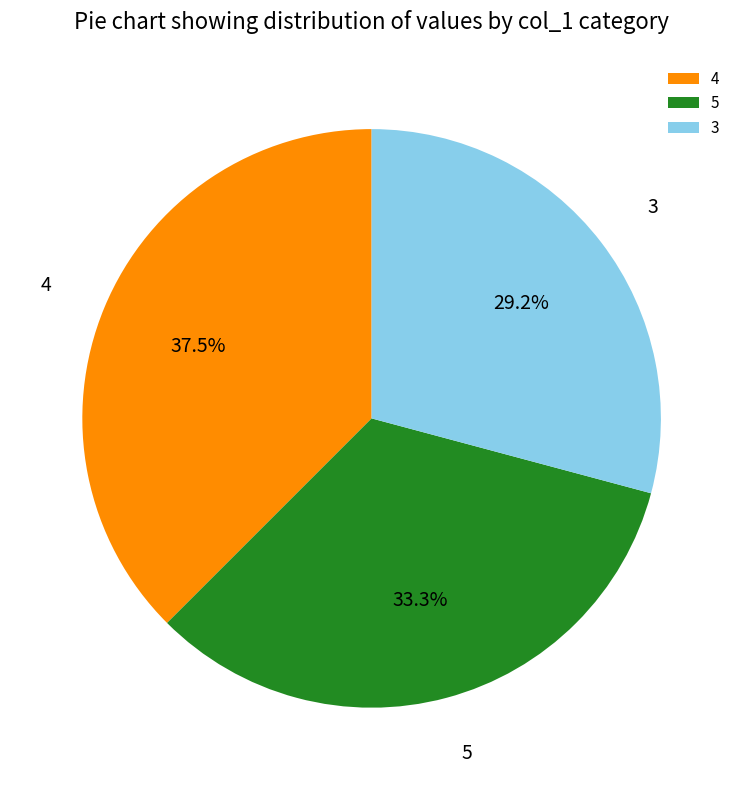

What is the largest slice in the pie chart?

4